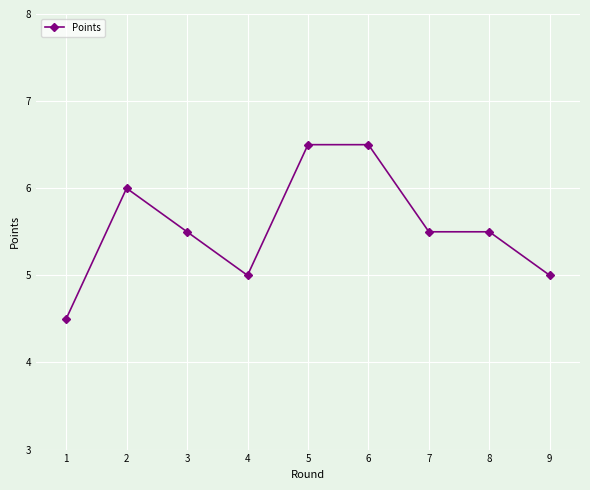

Count the values in the range 5 to 6.

6